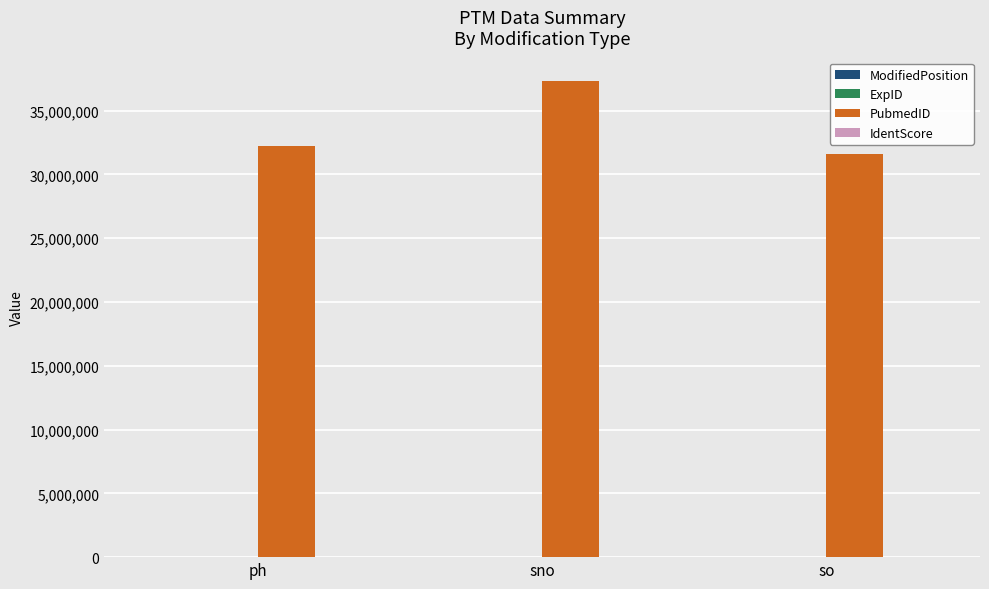

Are the bars grouped side by side (vs. stacked)?

Yes